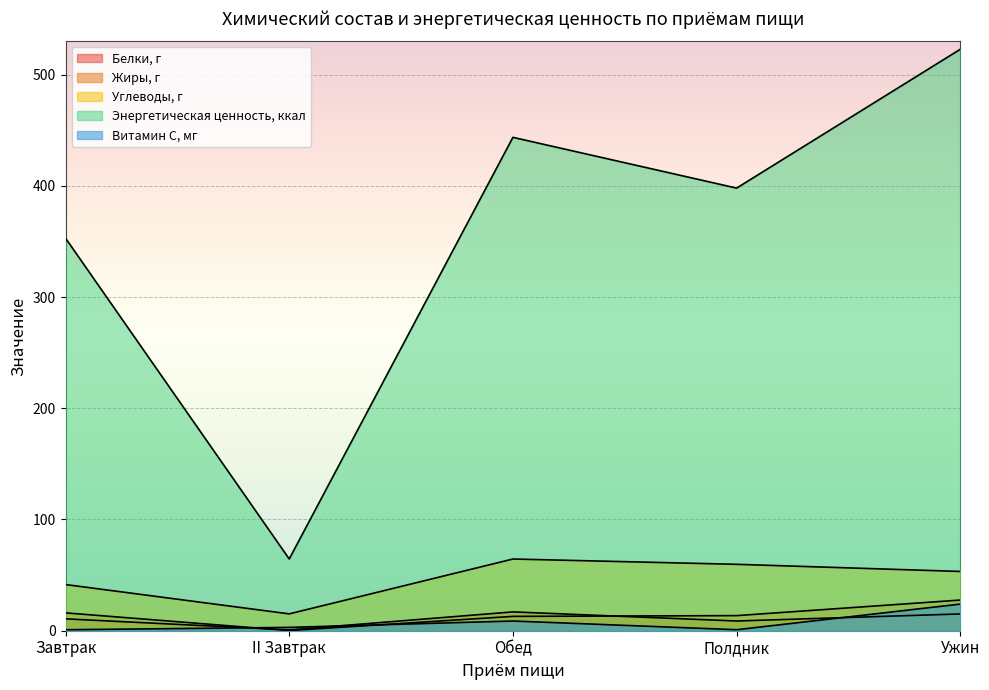

At which category is the sum across all series the highest?

Ужин